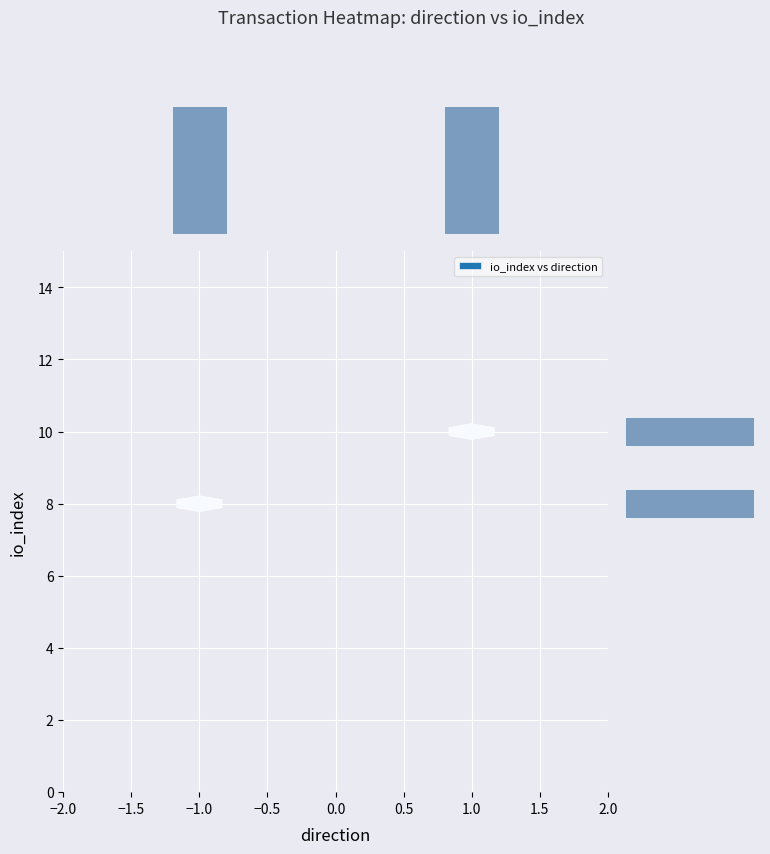

What is the sum of all direction count values?

2.0